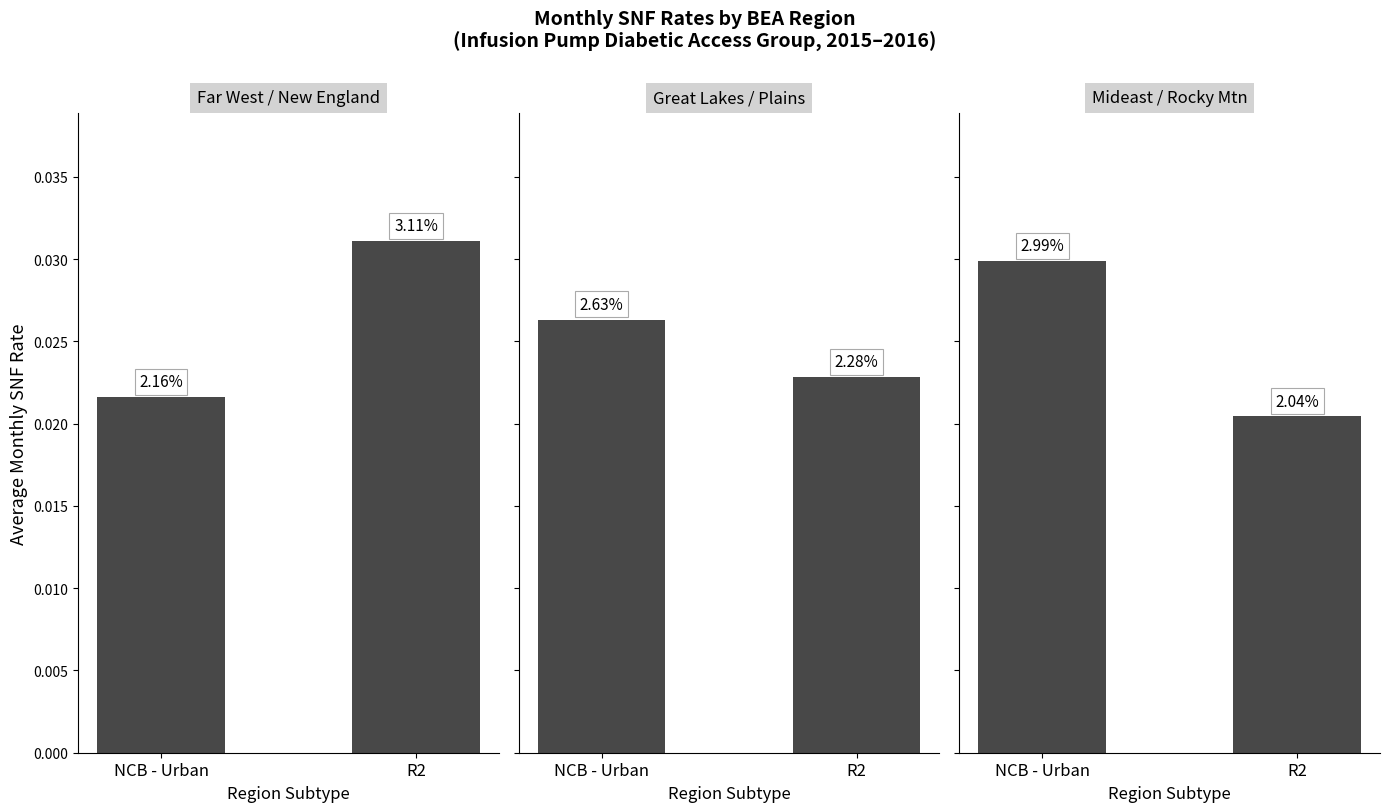

Rank the series by their average value, from highest to lowest.

Far West / New England, Mideast / Rocky Mtn, Great Lakes / Plains